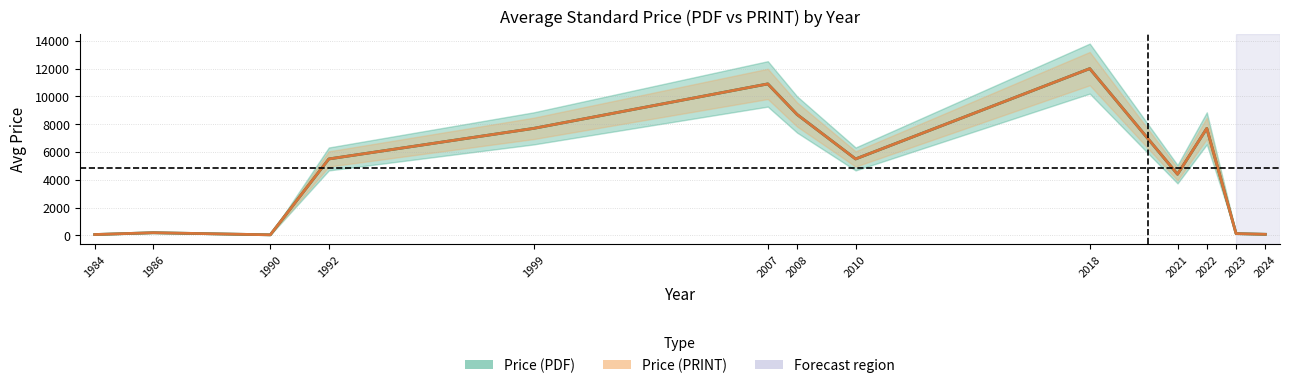

Reading right to left, what are all the values shown in this chart?

Price (PDF): 80	130	7700	4400	12000	5500	8700	10900	7700	5500	42	194	63
Price (PRINT): 80	130	7700	4400	12000	5500	8700	10900	7700	5500	42	194	63